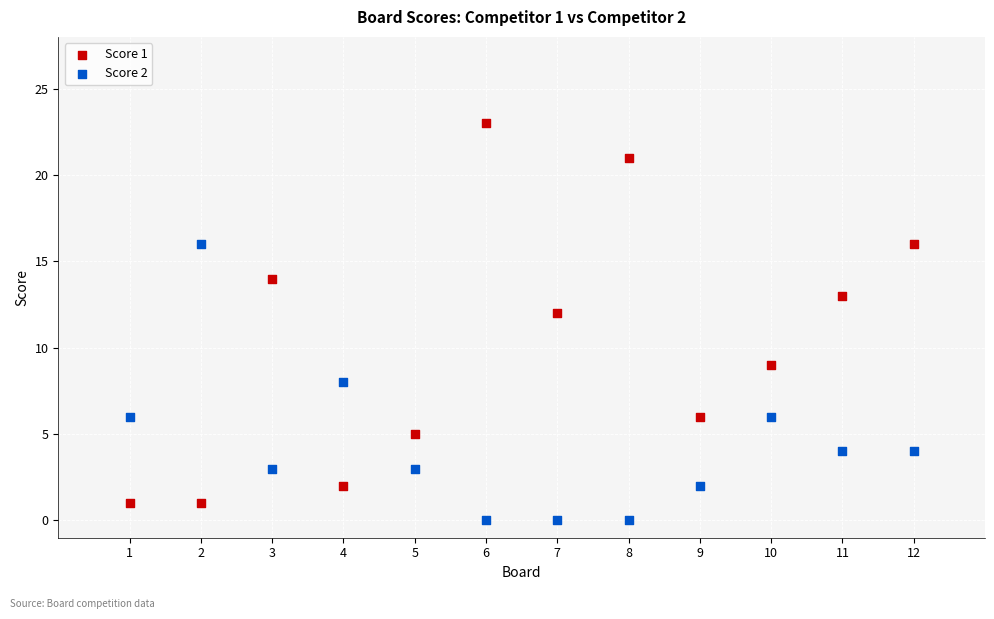

Which series has the widest spread of Y values?

Score 1